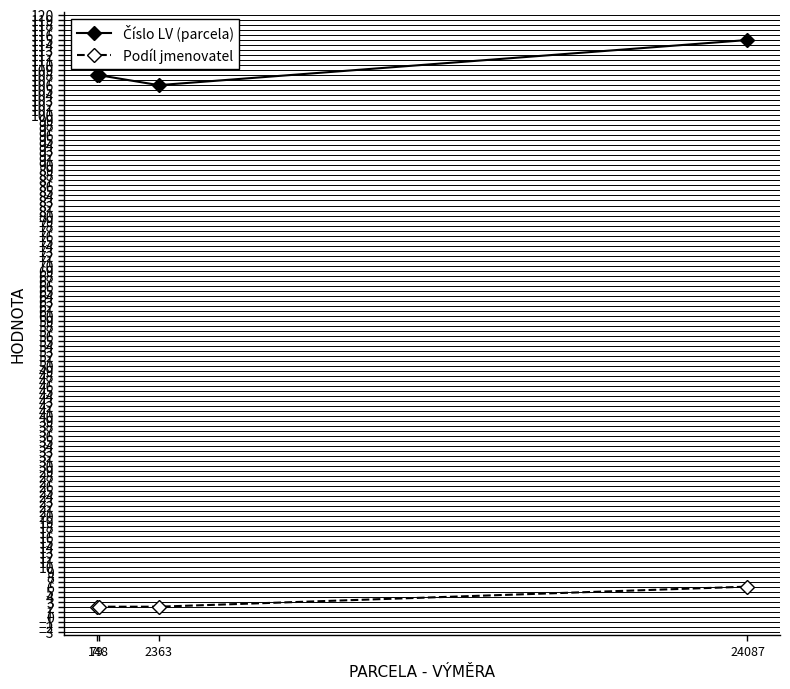

At how many categories does at least one series exceed 61?

4